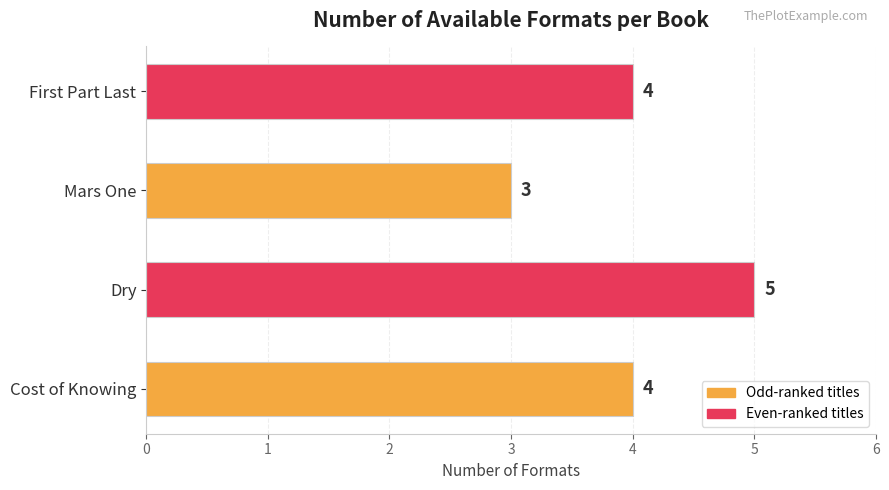

Count the values in the range 4 to 5.

3